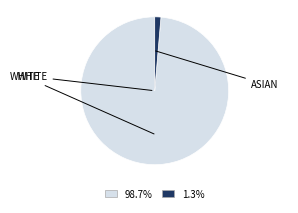

How many segments does this pie chart have?

2